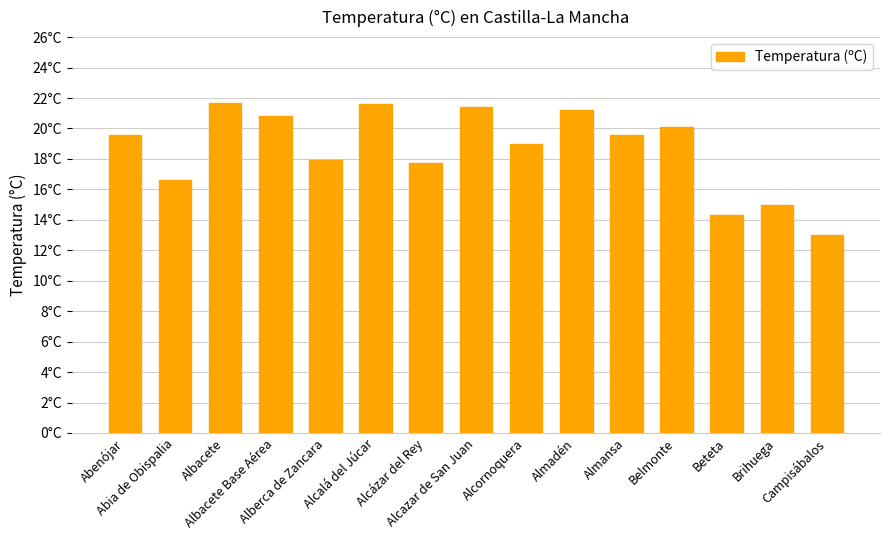

What is the maximum value shown in the chart?

21.7